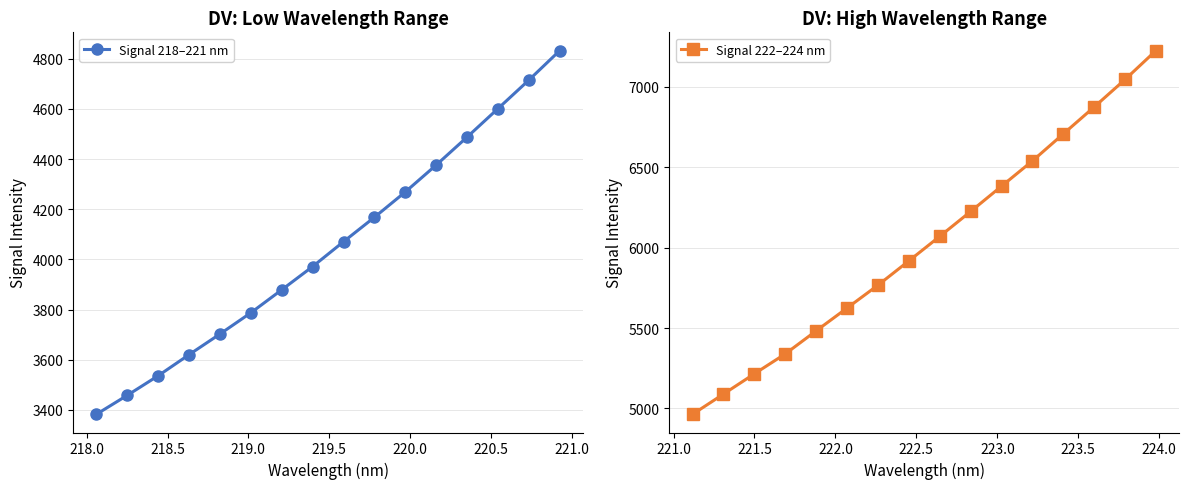

Rank the series by their maximum value, from highest to lowest.

Signal 222–224 nm, Signal 218–221 nm